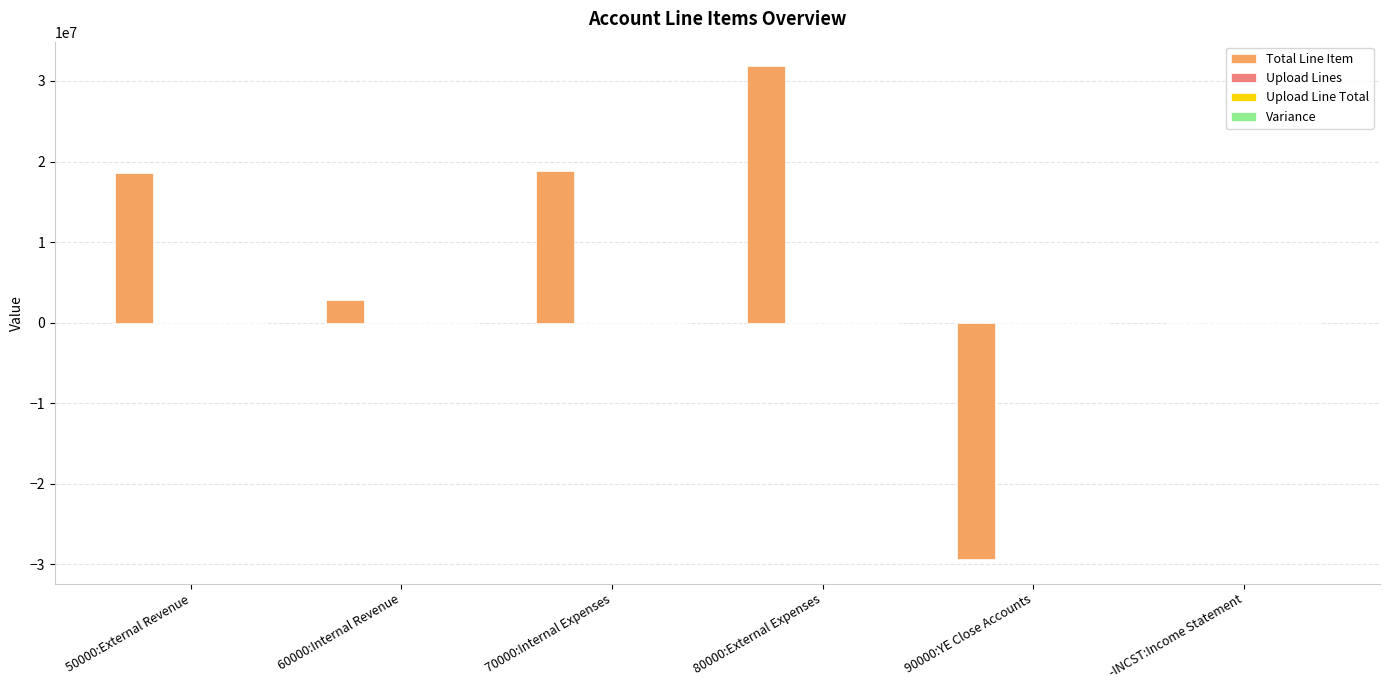

Which series has the largest total across all categories?

Total Line Item